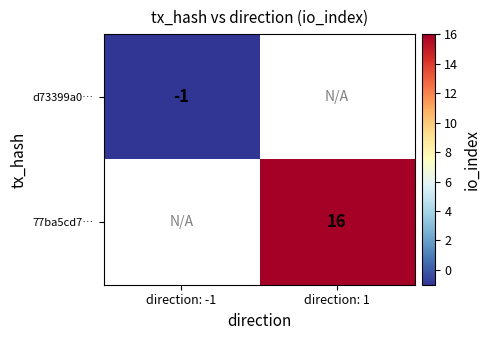

The d73399a0… series shows -1 at direction: -1. True or false?

True